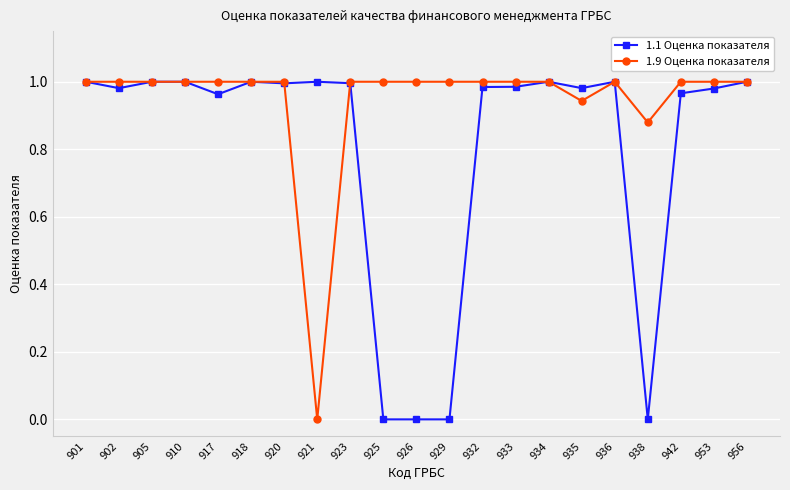

Count the number of data series in this chart.

2